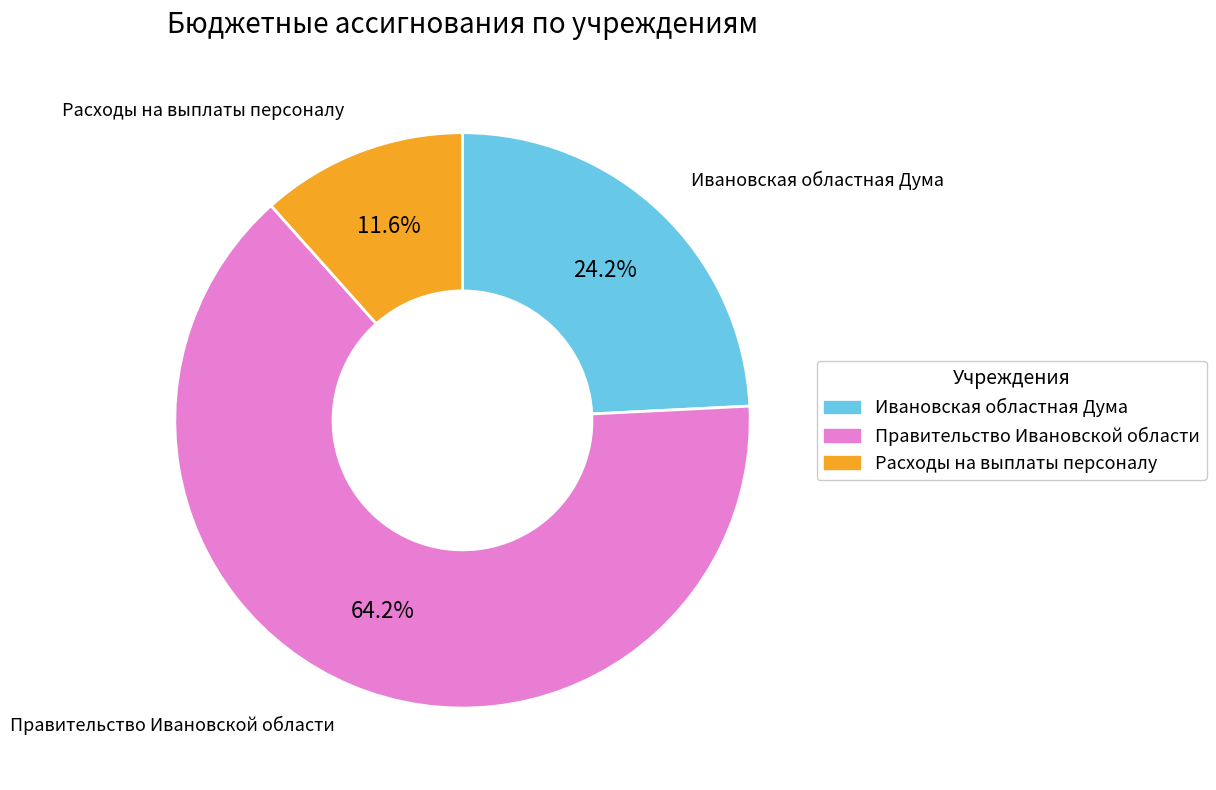

Rank the categories by value from lowest to highest.

Расходы на выплаты персоналу, Ивановская областная Дума, Правительство Ивановской области